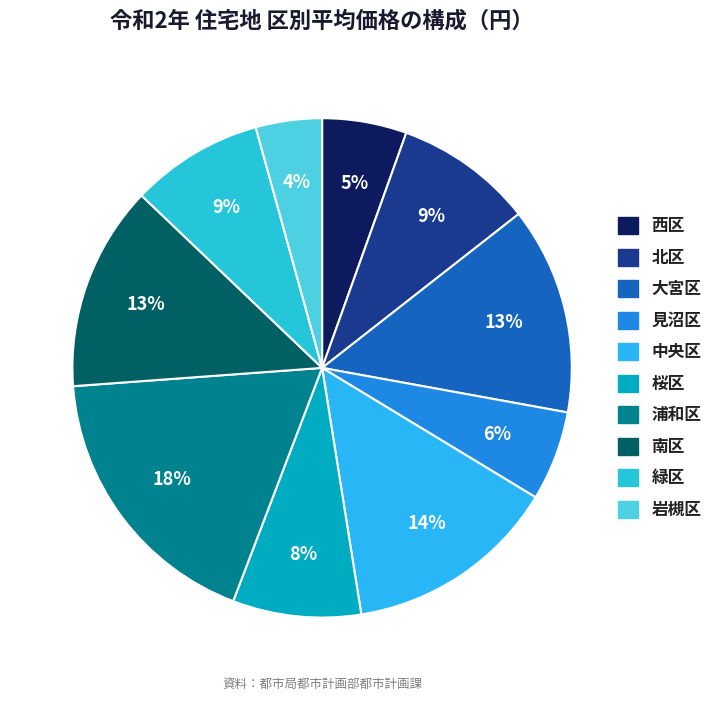

What is the change in value from 桜区 to 南区?

+97400